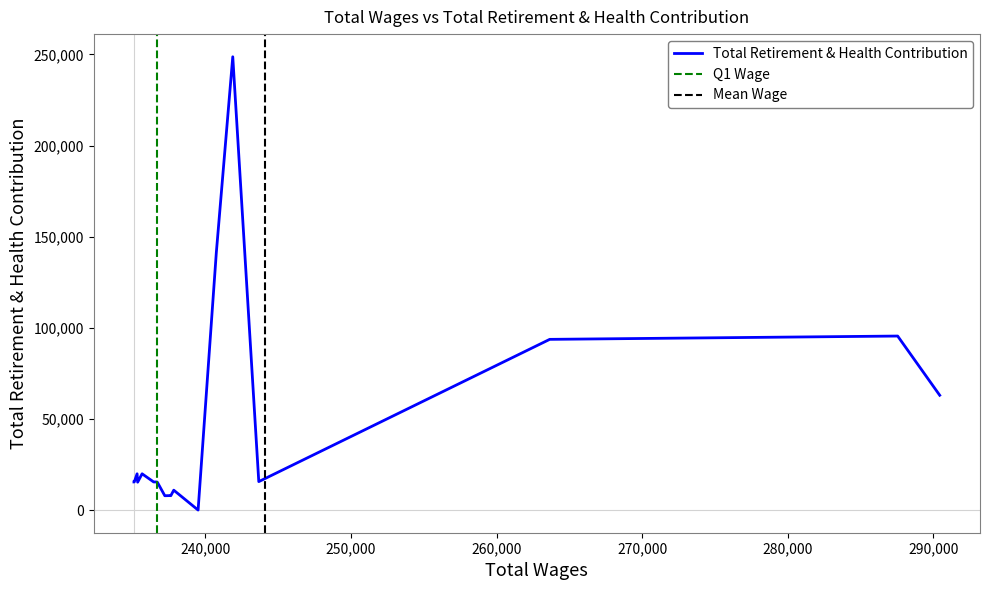

True or false: Total Retirement & Health Contribution has more than 2 points higher than both neighbors.

True